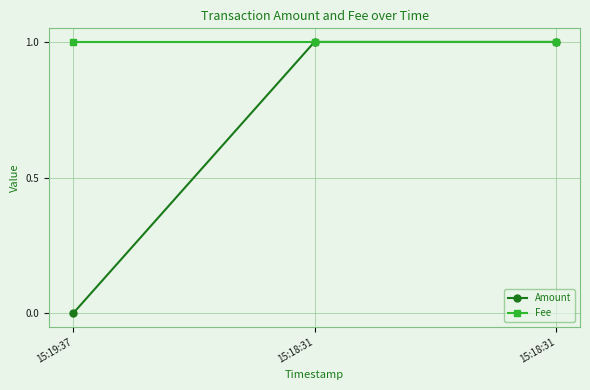

At how many categories does at least one series exceed 0?

3